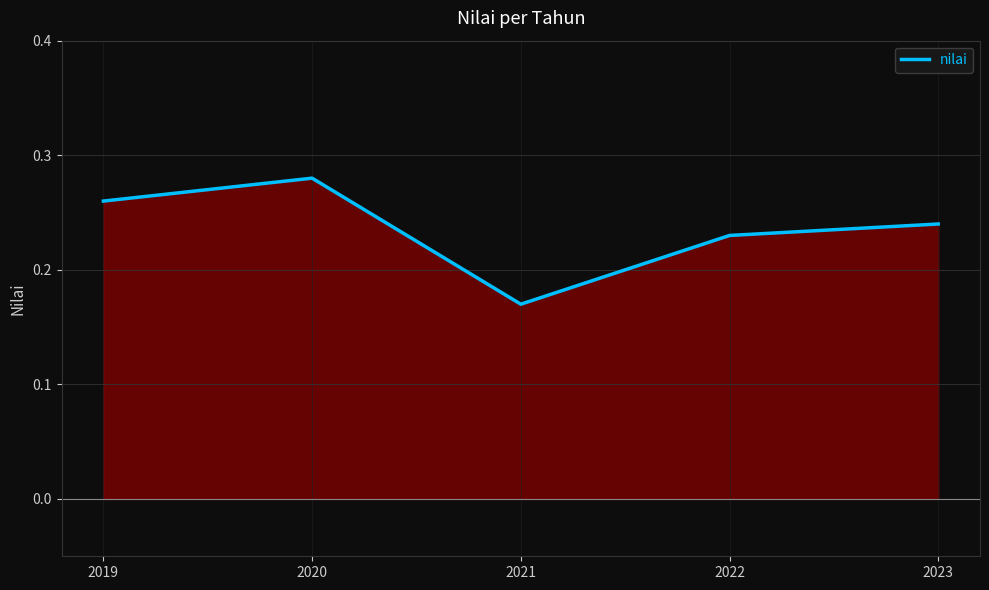

The chart shows a value of 0.1 at 2021. True or false?

False